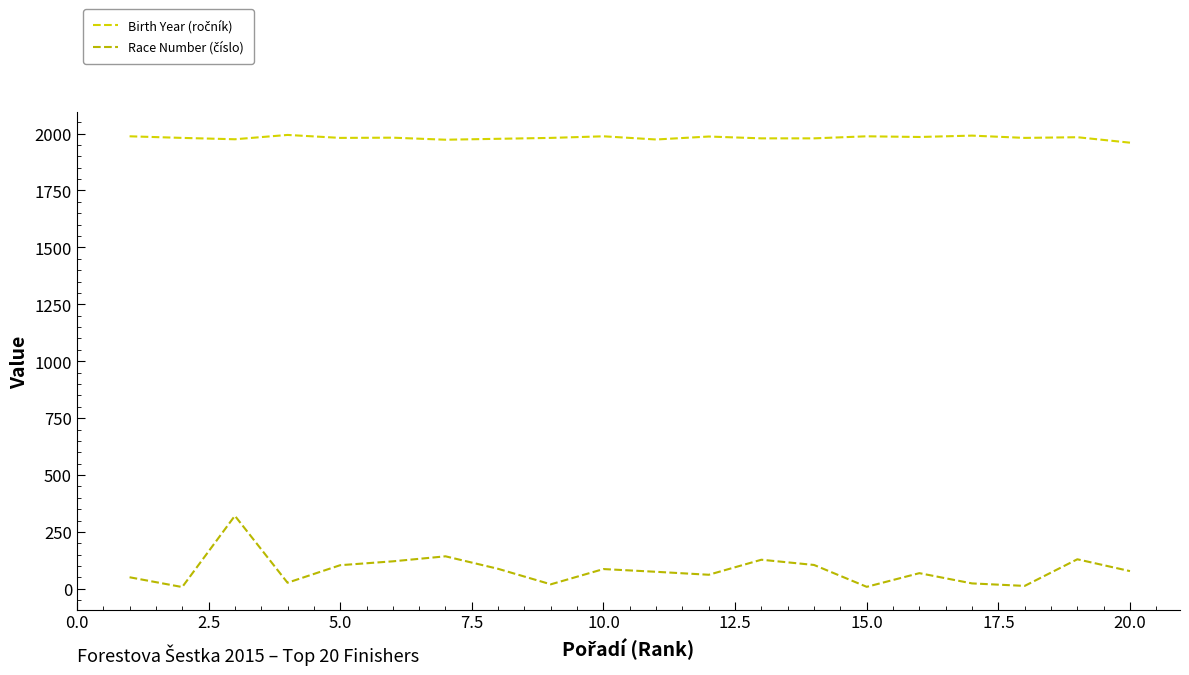

What is the difference between the maximum and second lowest values in the Birth Year (ročník) series?

21